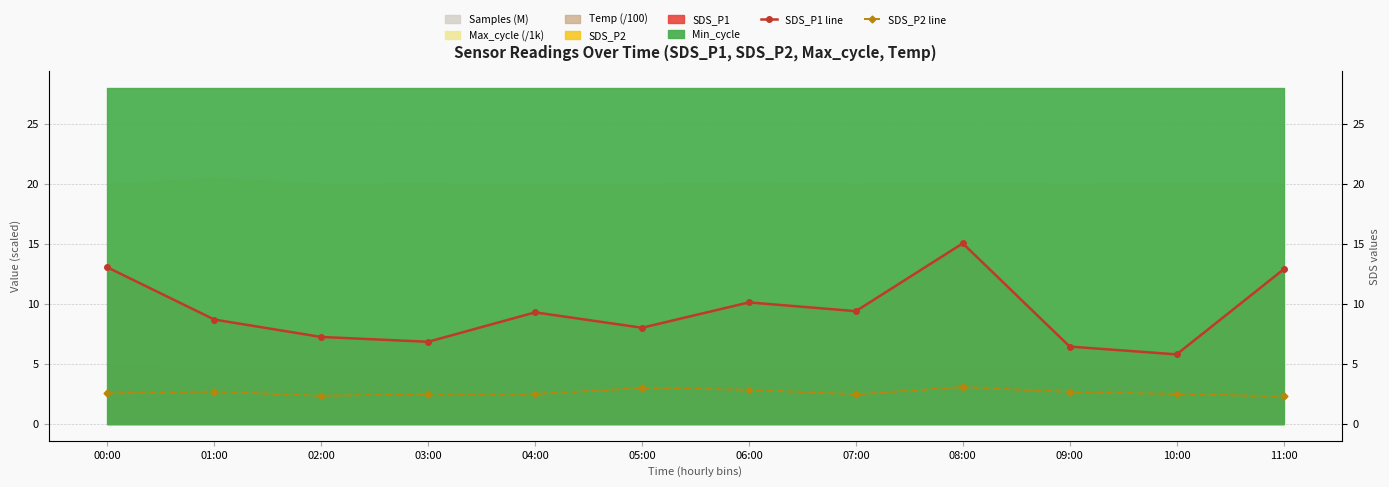

At which category is the sum across all series the highest?

08:00